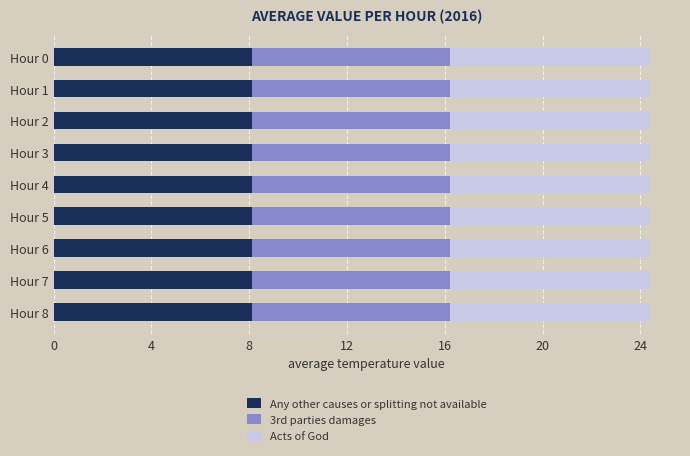

What is the average value of the Any other causes or splitting not available series?

8.1